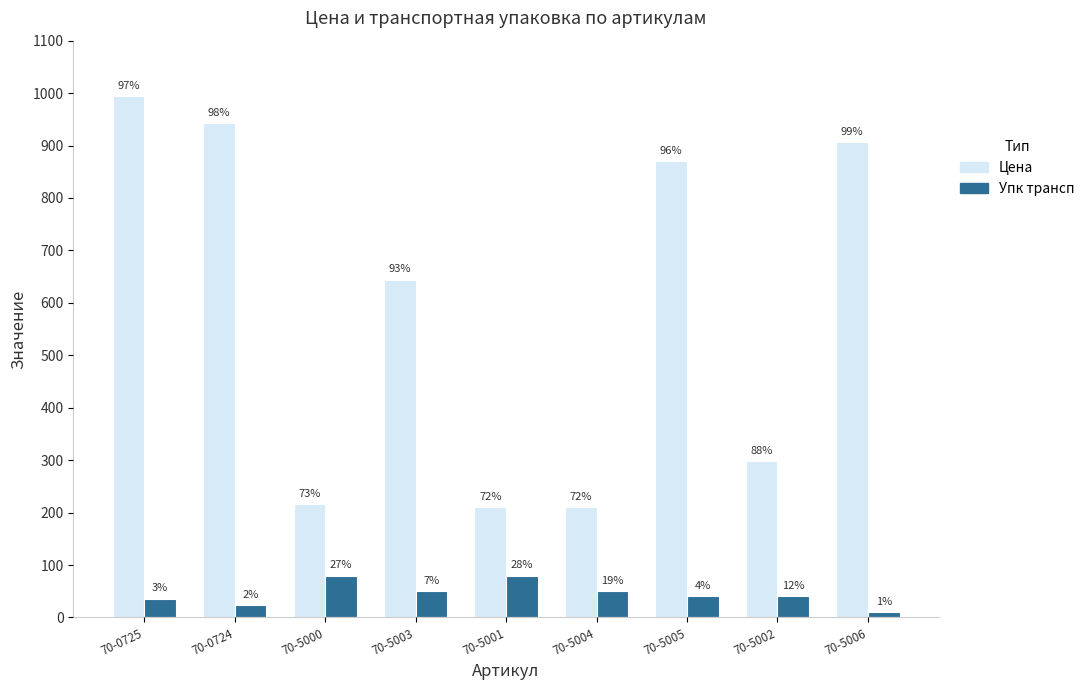

What is the value of the Упк трансп bar at the 8th from the left?

40.0